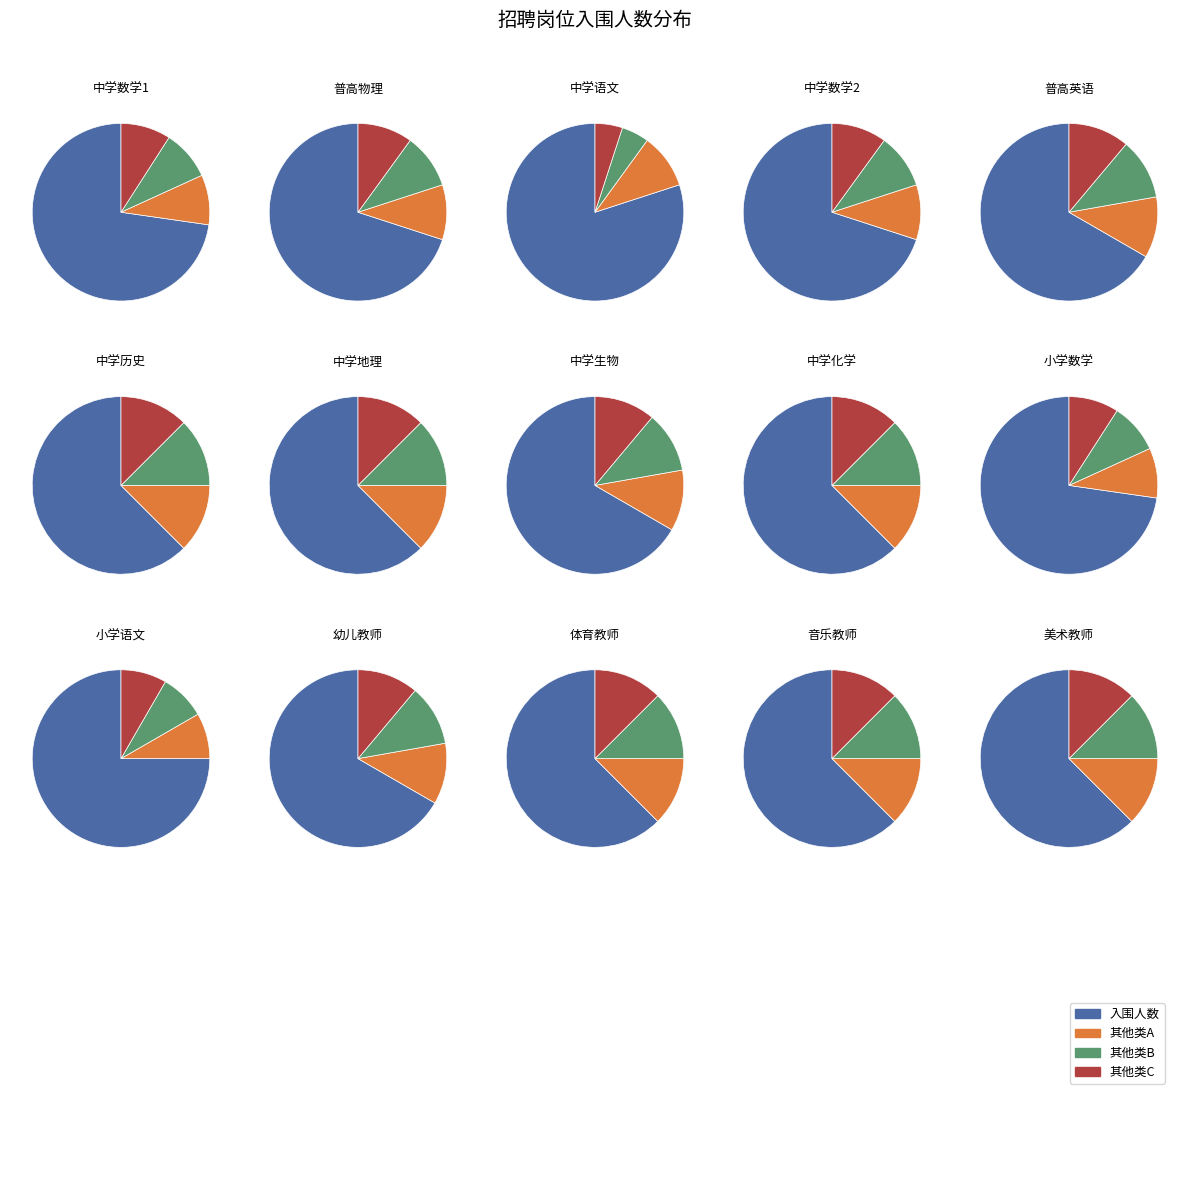

Which has a higher value, 13 or 9?

9